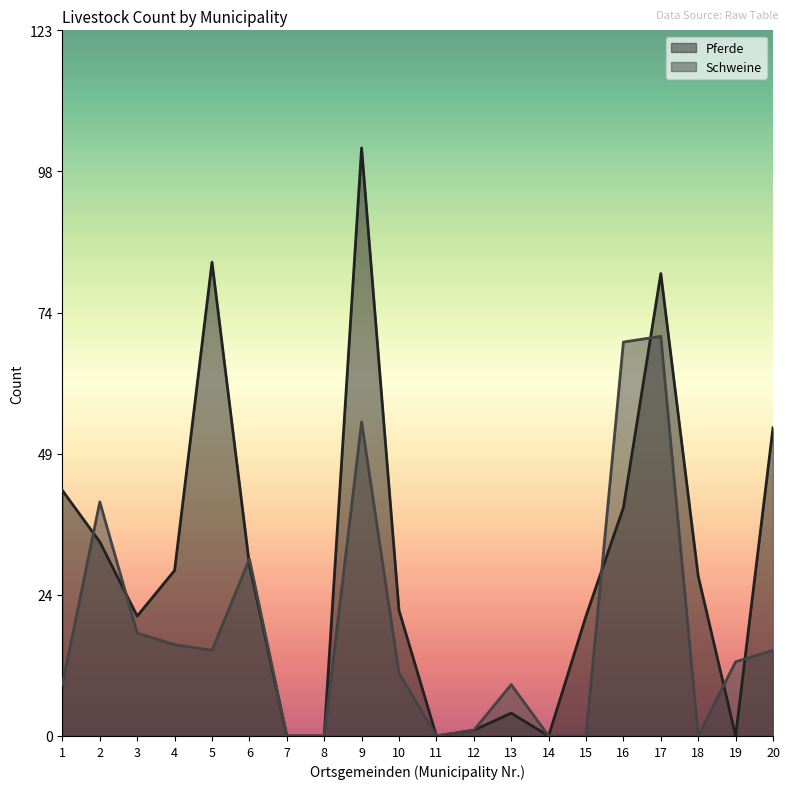

Which series has the largest range (max minus min)?

Pferde